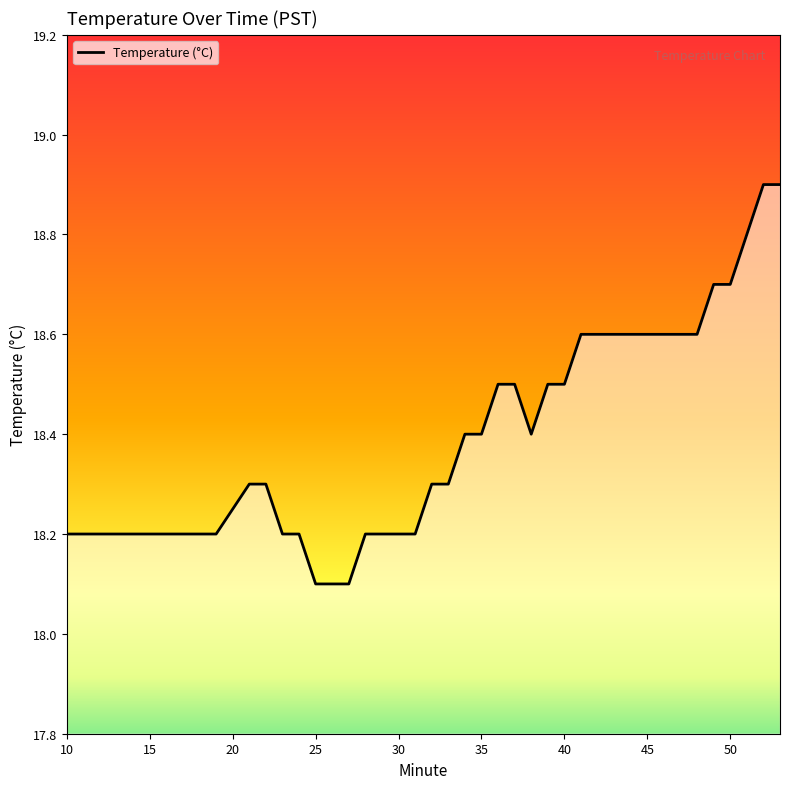

What is the difference between the second highest and second lowest values?

0.8